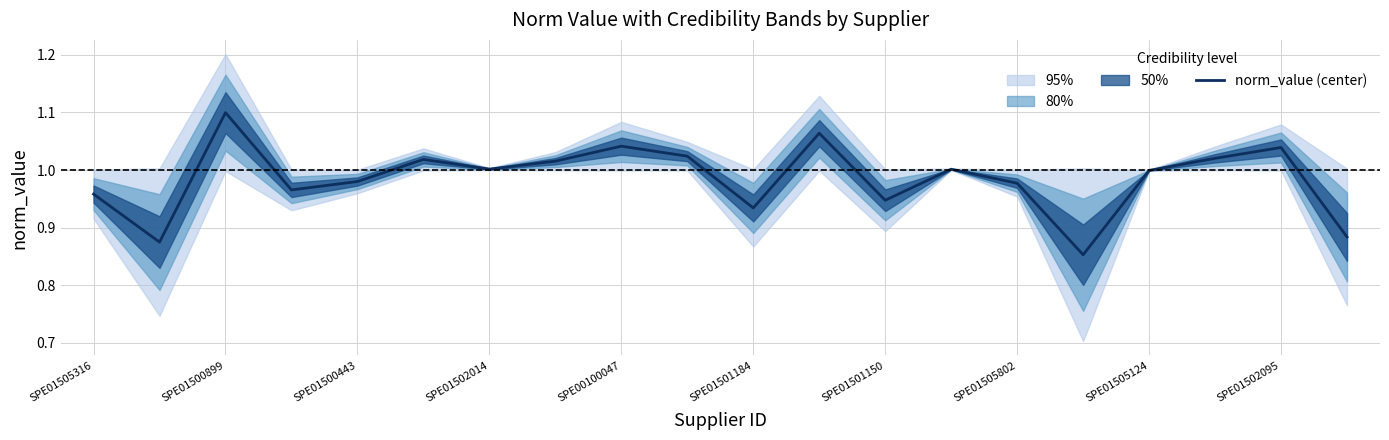

Between 17 and SPE01502095, which is larger?

SPE01502095